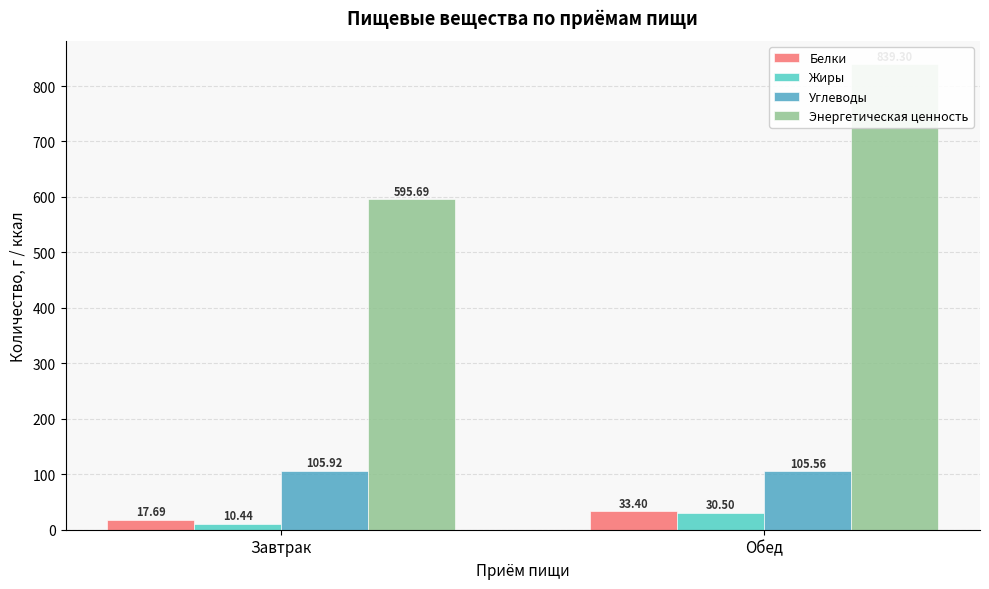

At which label is Энергетическая ценность closest to 717?

Завтрак